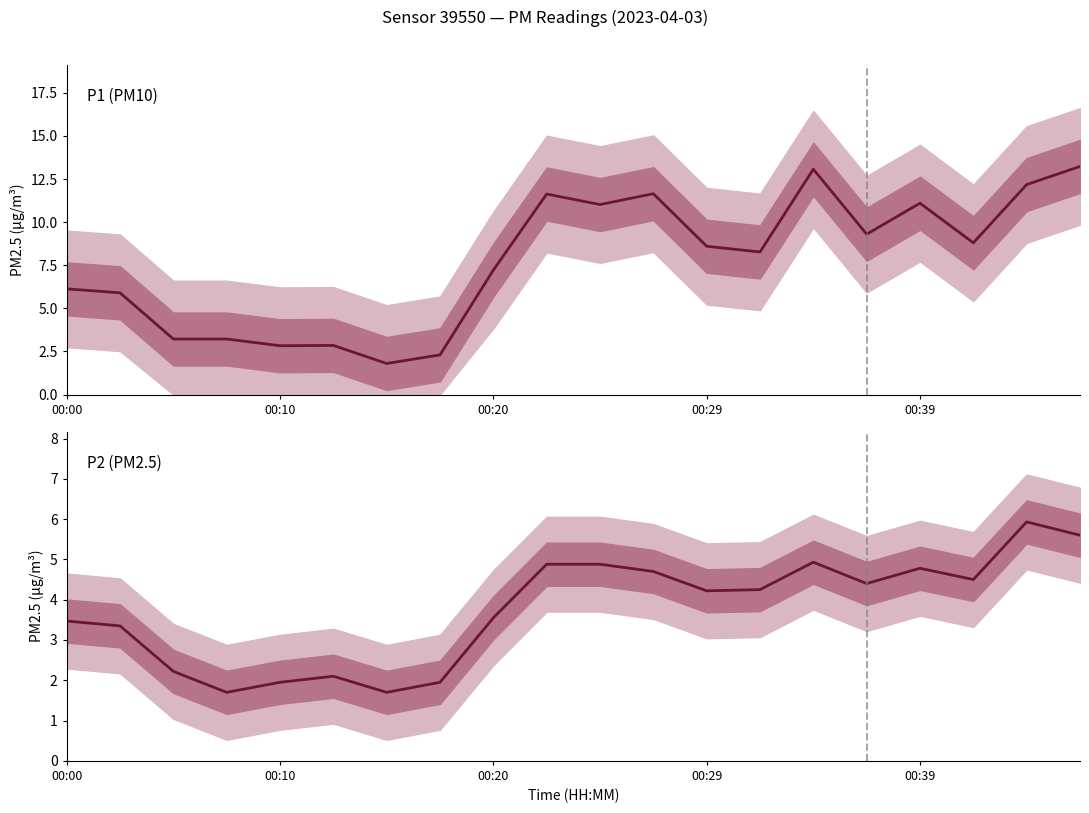

At which category does the chart reach its peak across all series?

19